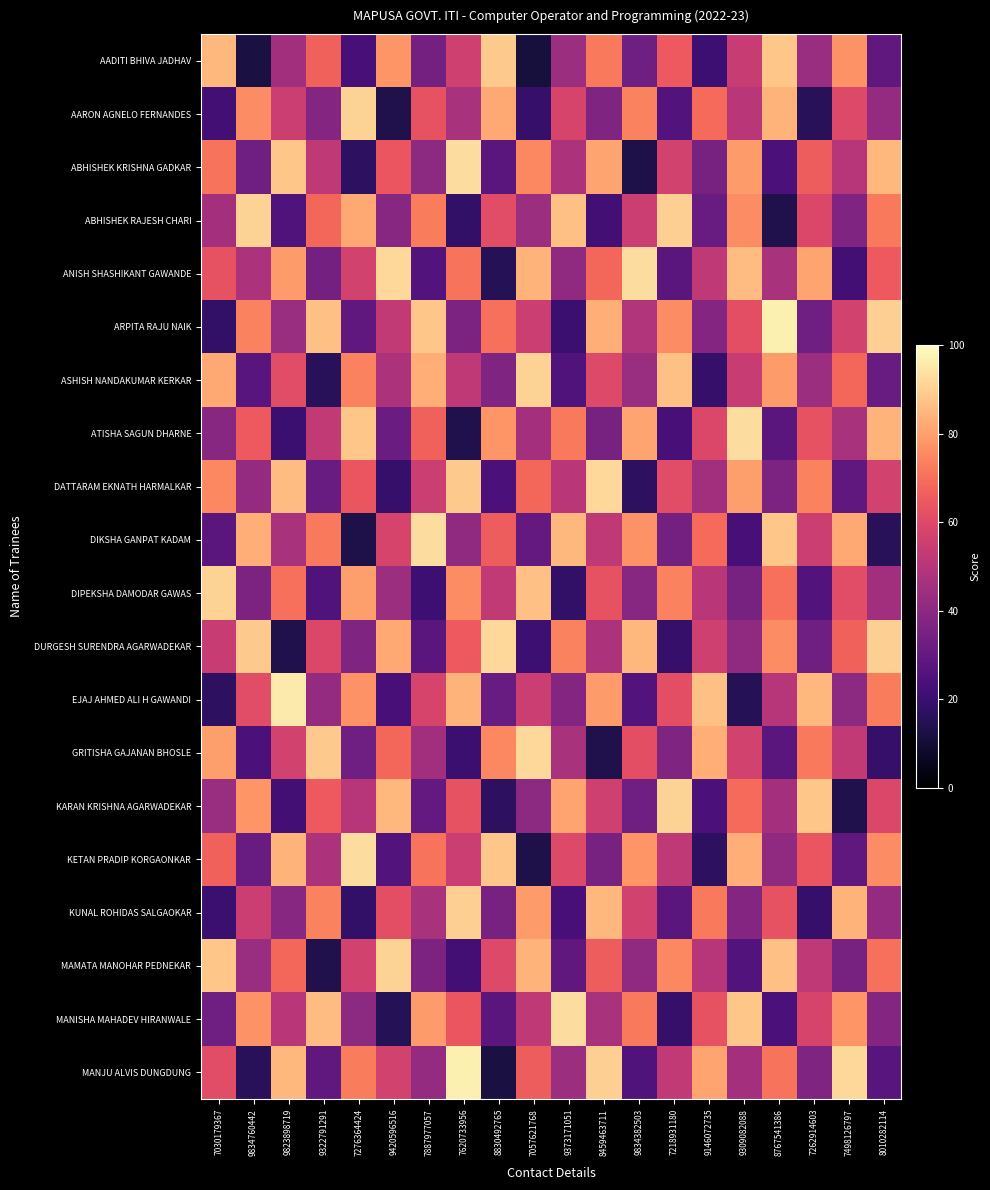

Reading left to right, list all the values displayed in this chart.

AADITI BHIVA JADHAV: 7030179367=85	9834760442=12	9823898719=45	9322791291=67	7276364424=23	9420596516=78	7887977057=34	7620733956=56	8830492765=89	7057621768=11	9373171051=44	8459463711=72	9834382503=33	7218931180=65	9146072735=21	9309082088=54	8767541386=88	7262914603=43	7498126797=77	8010282114=29
AARON AGNELO FERNANDES: 7030179367=22	9834760442=76	9823898719=55	9322791291=38	7276364424=91	9420596516=14	7887977057=63	7620733956=47	8830492765=82	7057621768=19	9373171051=58	8459463711=37	9834382503=74	7218931180=26	9146072735=69	9309082088=51	8767541386=84	7262914603=16	7498126797=60	8010282114=42
ABHISHEK KRISHNA GADKAR: 7030179367=71	9834760442=33	9823898719=88	9322791291=52	7276364424=17	9420596516=64	7887977057=40	7620733956=93	8830492765=28	7057621768=75	9373171051=48	8459463711=81	9834382503=13	7218931180=57	9146072735=35	9309082088=79	8767541386=24	7262914603=66	7498126797=50	8010282114=85
ABHISHEK RAJESH CHARI: 7030179367=46	9834760442=91	9823898719=25	9322791291=68	7276364424=82	9420596516=39	7887977057=73	7620733956=18	8830492765=61	7057621768=44	9373171051=87	8459463711=22	9834382503=55	7218931180=90	9146072735=31	9309082088=76	8767541386=14	7262914603=59	7498126797=37	8010282114=72
ANISH SHASHIKANT GAWANDE: 7030179367=63	9834760442=48	9823898719=79	9322791291=34	7276364424=57	9420596516=92	7887977057=26	7620733956=71	8830492765=15	7057621768=84	9373171051=41	8459463711=68	9834382503=93	7218931180=28	9146072735=52	9309082088=86	8767541386=47	7262914603=81	7498126797=22	8010282114=65
ARPITA RAJU NAIK: 7030179367=18	9834760442=74	9823898719=43	9322791291=87	7276364424=29	9420596516=53	7887977057=88	7620733956=36	8830492765=70	7057621768=55	9373171051=20	8459463711=83	9834382503=49	7218931180=76	9146072735=38	9309082088=62	8767541386=97	7262914603=33	7498126797=57	8010282114=90
ASHISH NANDAKUMAR KERKAR: 7030179367=82	9834760442=27	9823898719=61	9322791291=16	7276364424=74	9420596516=48	7887977057=83	7620733956=52	8830492765=37	7057621768=91	9373171051=25	8459463711=60	9834382503=43	7218931180=87	9146072735=19	9309082088=54	8767541386=79	7262914603=44	7498126797=68	8010282114=31
ATISHA SAGUN DHARNE: 7030179367=39	9834760442=65	9823898719=20	9322791291=53	7276364424=88	9420596516=32	7887977057=67	7620733956=14	8830492765=78	7057621768=46	9373171051=72	8459463711=35	9834382503=81	7218931180=23	9146072735=59	9309082088=93	8767541386=28	7262914603=63	7498126797=47	8010282114=84
DATTARAM EKNATH HARMALKAR: 7030179367=75	9834760442=42	9823898719=86	9322791291=31	7276364424=64	9420596516=19	7887977057=55	7620733956=89	8830492765=24	7057621768=68	9373171051=51	8459463711=92	9834382503=17	7218931180=61	9146072735=45	9309082088=80	8767541386=36	7262914603=74	7498126797=29	8010282114=57
DIKSHA GANPAT KADAM: 7030179367=28	9834760442=83	9823898719=47	9322791291=72	7276364424=13	9420596516=58	7887977057=93	7620733956=41	8830492765=66	7057621768=30	9373171051=85	8459463711=52	9834382503=77	7218931180=34	9146072735=69	9309082088=23	8767541386=88	7262914603=55	7498126797=82	8010282114=16
DIPEKSHA DAMODAR GAWAS: 7030179367=91	9834760442=36	9823898719=70	9322791291=25	7276364424=80	9420596516=44	7887977057=21	7620733956=76	8830492765=53	7057621768=87	9373171051=18	8459463711=63	9834382503=39	7218931180=74	9146072735=51	9309082088=35	8767541386=70	7262914603=26	7498126797=61	8010282114=45
DURGESH SURENDRA AGARWADEKAR: 7030179367=54	9834760442=89	9823898719=14	9322791291=59	7276364424=37	9420596516=82	7887977057=28	7620733956=65	8830492765=92	7057621768=21	9373171051=74	8459463711=48	9834382503=85	7218931180=19	9146072735=56	9309082088=41	8767541386=76	7262914603=33	7498126797=67	8010282114=90
EJAJ AHMED ALI H GAWANDI: 7030179367=17	9834760442=61	9823898719=96	9322791291=42	7276364424=77	9420596516=23	7887977057=58	7620733956=84	8830492765=31	7057621768=55	9373171051=38	8459463711=79	9834382503=26	7218931180=62	9146072735=87	9309082088=15	8767541386=50	7262914603=85	7498126797=40	8010282114=73
GRITISHA GAJANAN BHOSLE: 7030179367=80	9834760442=24	9823898719=57	9322791291=89	7276364424=33	9420596516=68	7887977057=45	7620733956=20	8830492765=75	7057621768=92	9373171051=47	8459463711=14	9834382503=62	7218931180=37	9146072735=83	9309082088=57	8767541386=28	7262914603=72	7498126797=53	8010282114=19
KARAN KRISHNA AGARWADEKAR: 7030179367=43	9834760442=78	9823898719=22	9322791291=65	7276364424=50	9420596516=85	7887977057=30	7620733956=63	8830492765=17	7057621768=40	9373171051=81	8459463711=56	9834382503=33	7218931180=91	9146072735=24	9309082088=69	8767541386=46	7262914603=88	7498126797=14	8010282114=59
KETAN PRADIP KORGAONKAR: 7030179367=67	9834760442=31	9823898719=84	9322791291=48	7276364424=93	9420596516=26	7887977057=71	7620733956=55	8830492765=88	7057621768=13	9373171051=60	8459463711=35	9834382503=78	7218931180=52	9146072735=17	9309082088=83	8767541386=41	7262914603=64	7498126797=29	8010282114=76
KUNAL ROHIDAS SALGAOKAR: 7030179367=20	9834760442=55	9823898719=39	9322791291=74	7276364424=18	9420596516=62	7887977057=47	7620733956=90	8830492765=35	7057621768=79	9373171051=23	8459463711=85	9834382503=57	7218931180=28	9146072735=72	9309082088=38	8767541386=63	7262914603=19	7498126797=84	8010282114=42
MAMATA MANOHAR PEDNEKAR: 7030179367=88	9834760442=43	9823898719=68	9322791291=14	7276364424=57	9420596516=91	7887977057=36	7620733956=22	8830492765=60	7057621768=84	9373171051=29	8459463711=66	9834382503=41	7218931180=75	9146072735=50	9309082088=26	8767541386=87	7262914603=52	7498126797=35	8010282114=70
MANISHA MAHADEV HIRANWALE: 7030179367=33	9834760442=77	9823898719=51	9322791291=86	7276364424=40	9420596516=15	7887977057=79	7620733956=64	8830492765=28	7057621768=52	9373171051=93	8459463711=47	9834382503=72	7218931180=19	9146072735=63	9309082088=88	8767541386=24	7262914603=58	7498126797=78	8010282114=38
MANJU ALVIS DUNGDUNG: 7030179367=61	9834760442=16	9823898719=85	9322791291=29	7276364424=73	9420596516=57	7887977057=42	7620733956=97	8830492765=12	7057621768=66	9373171051=44	8459463711=90	9834382503=25	7218931180=53	9146072735=81	9309082088=46	8767541386=71	7262914603=37	7498126797=92	8010282114=27